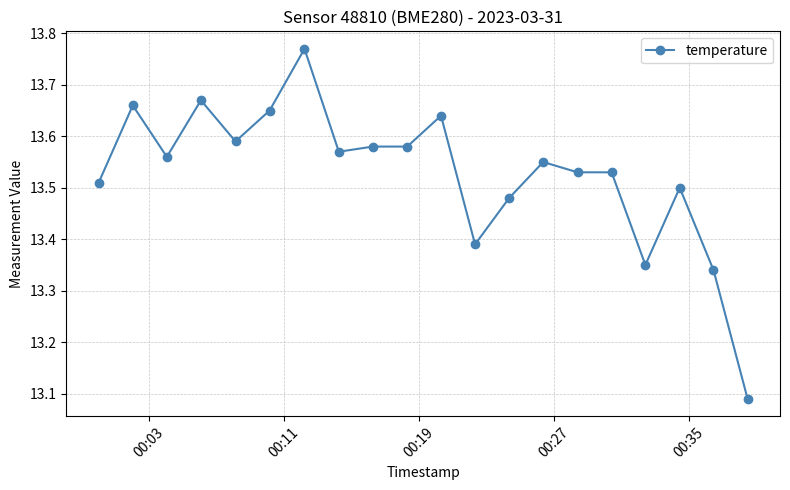

Count the values in the range 13 to 14.

20